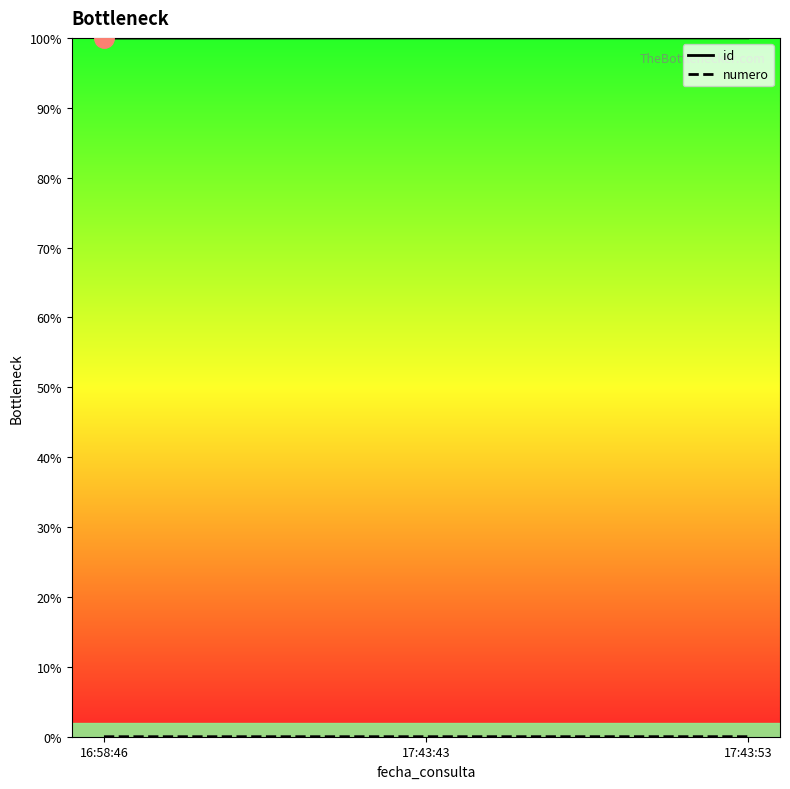

What is the label of the 2nd point from the right?

17:43:43